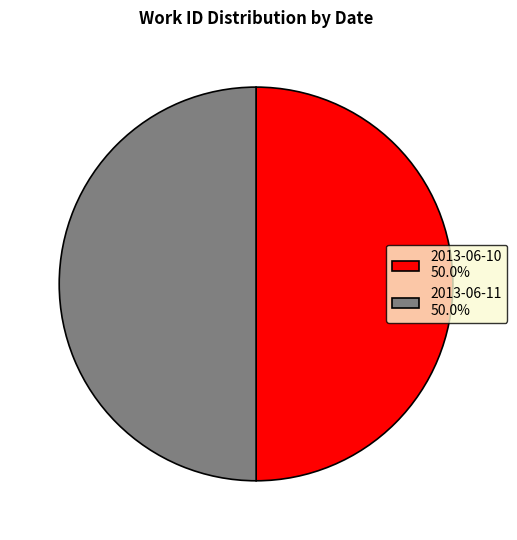

True or false: 2013-06-10 accounts for 50% of the total.

True